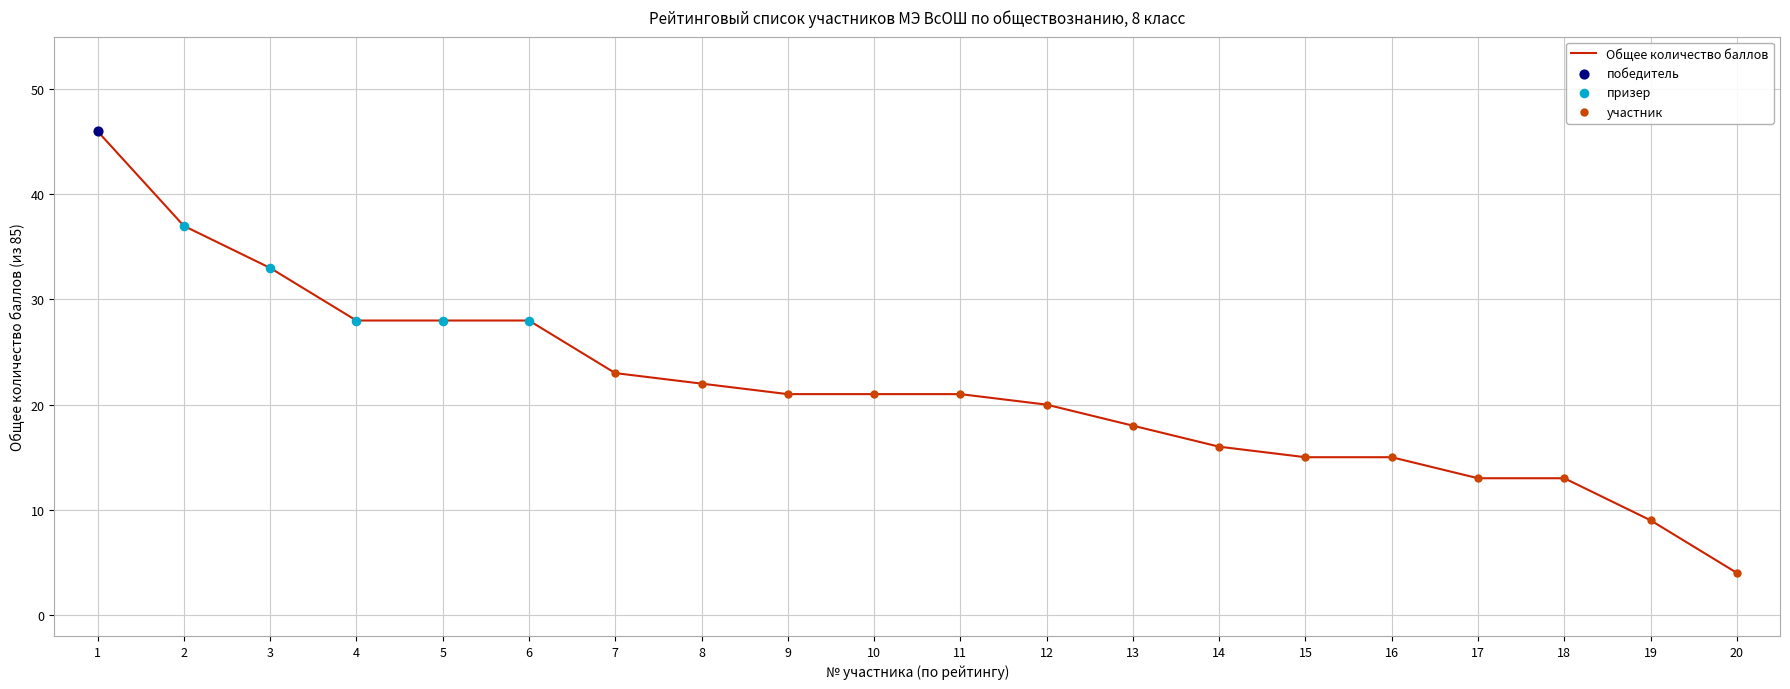

Between 11 and 4, which is larger?

4